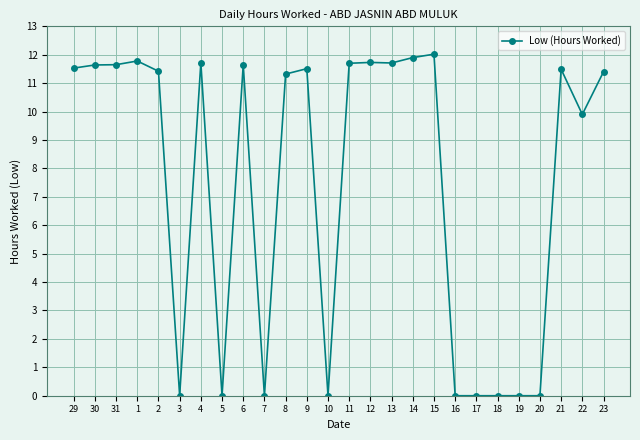

The chart shows a value of 16.9 at 21. True or false?

False